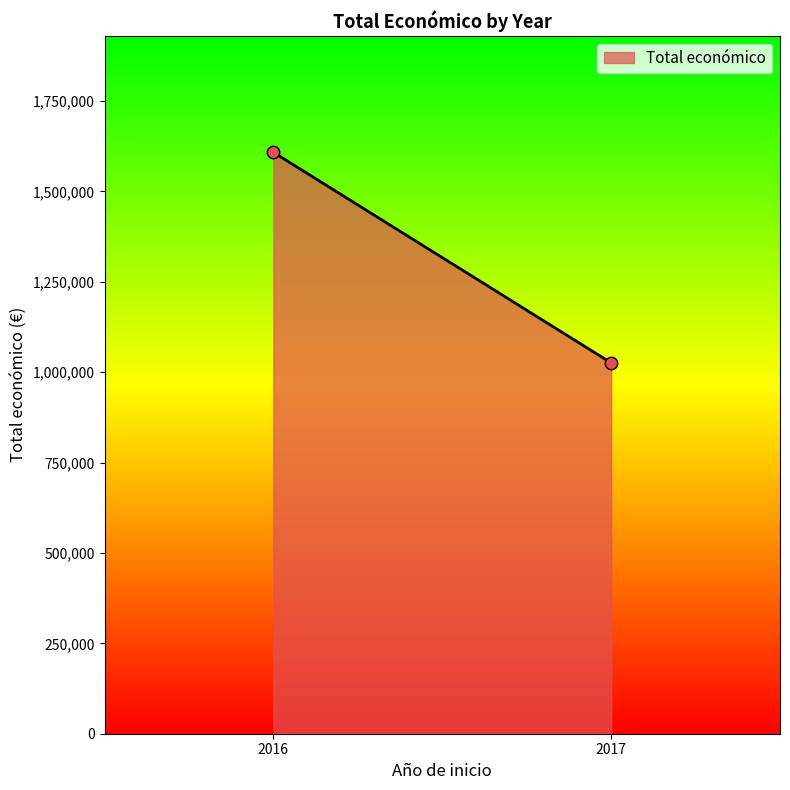

What is the average Y value?

1316874